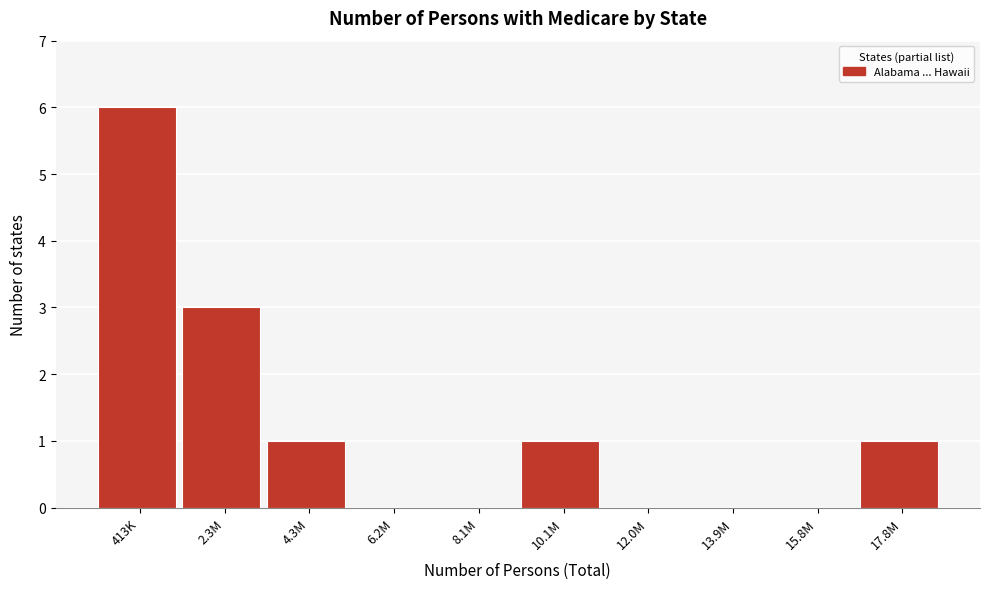

Reading right to left, transcribe all the data shown in this chart.

17.8M=1	15.8M=0	13.9M=0	12.0M=0	10.1M=1	8.1M=0	6.2M=0	4.3M=1	2.3M=3	413K=6